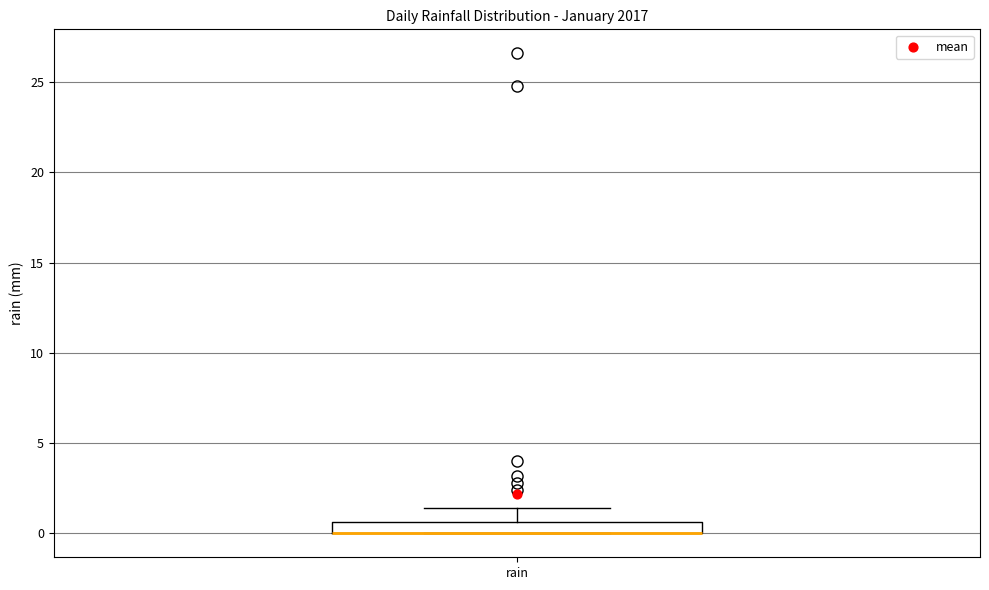

Where is the lower edge of the box for rain on the y-axis? The values are not printed on the chart, so give them approximately, as read against the axis.

0.0